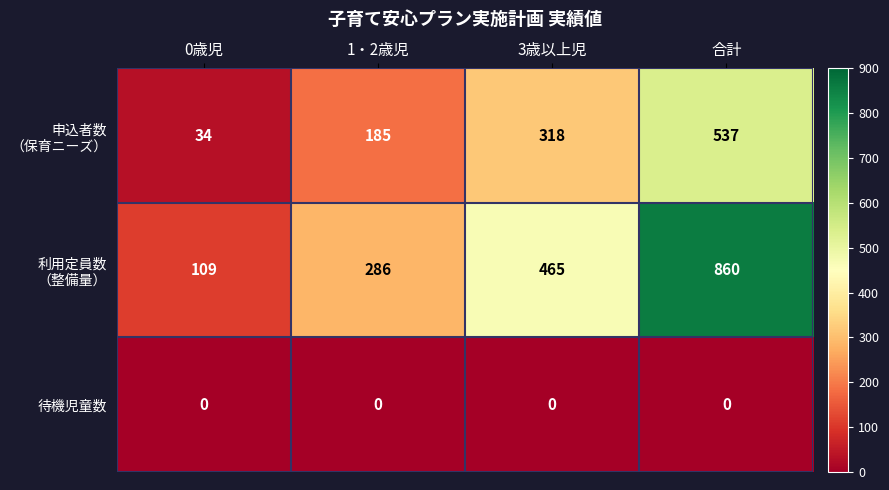

What is the difference between the highest and lowest values at 1・2歳児?

286